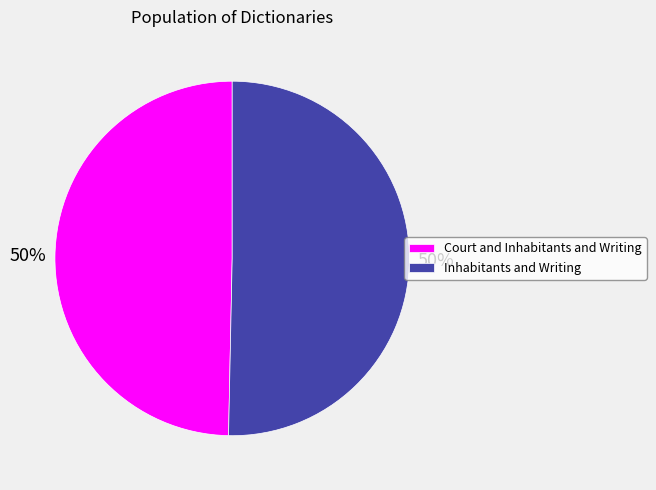

To the nearest percent, what is the average slice percentage?

50%